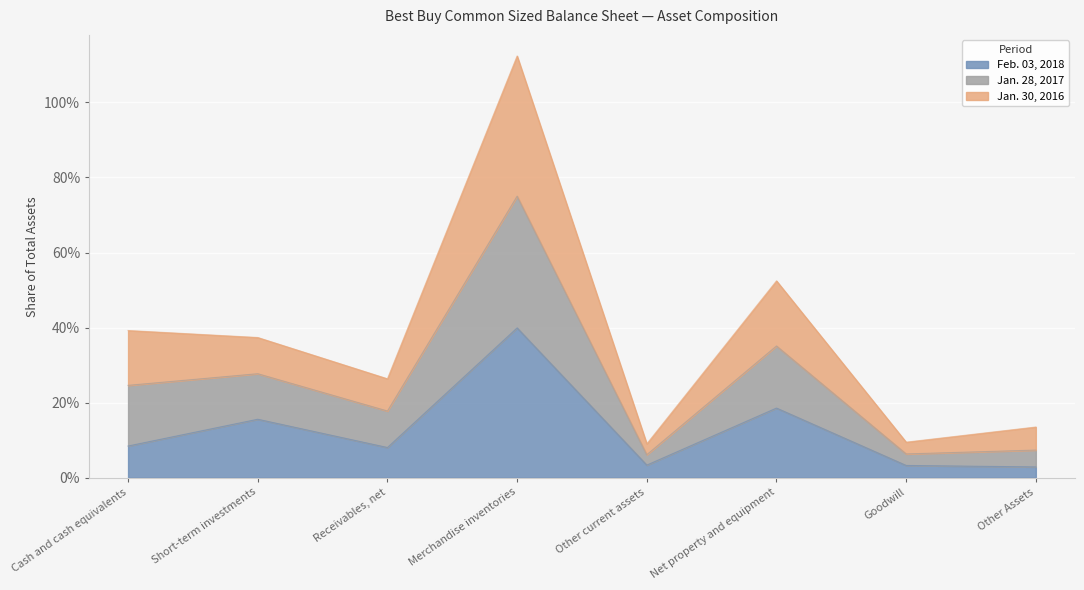

Does the chart display data point markers on the line(s)?

No